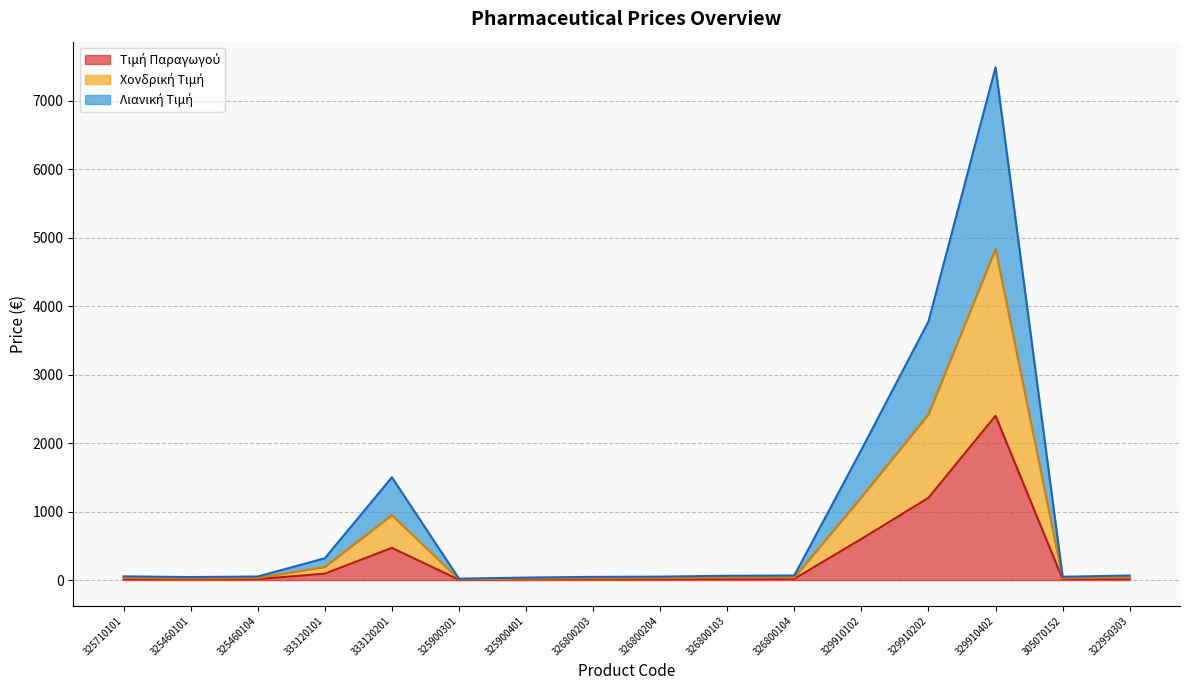

Where is the first local minimum for Χονδρική Τιμή?

325460101